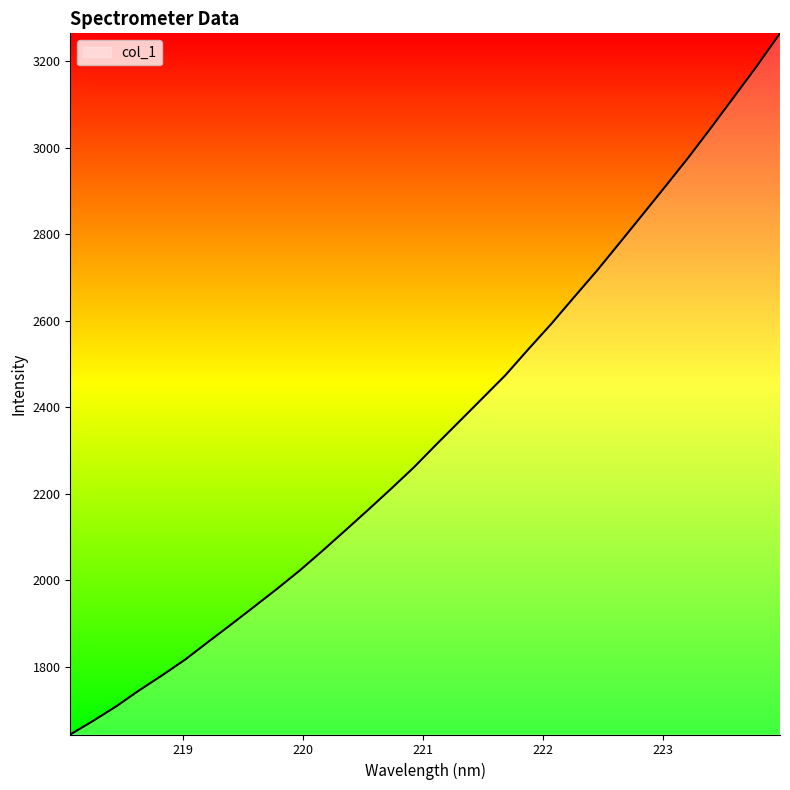

Between 220.1623 and 219.2067, which is larger?

220.1623